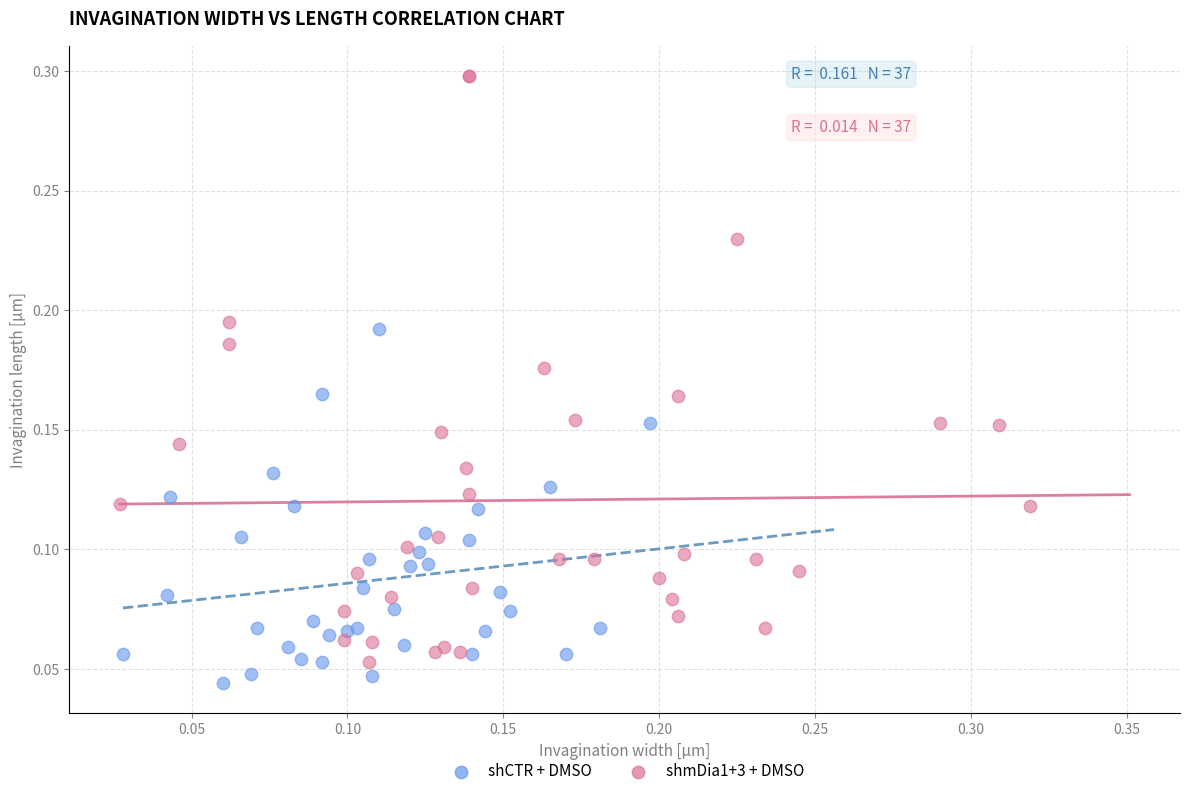

Which series reaches the maximum Y coordinate?

shmDia1+3 + DMSO